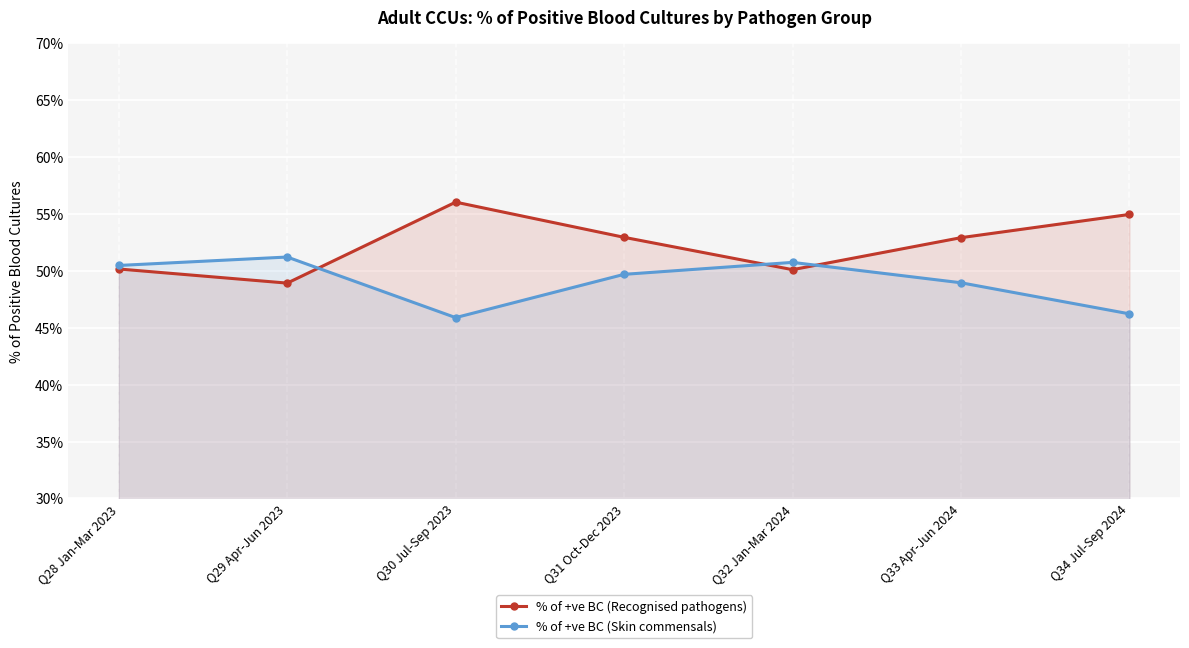

The % of +ve BC (Skin commensals) series shows 46.2 at Q34 Jul-Sep 2024. True or false?

True